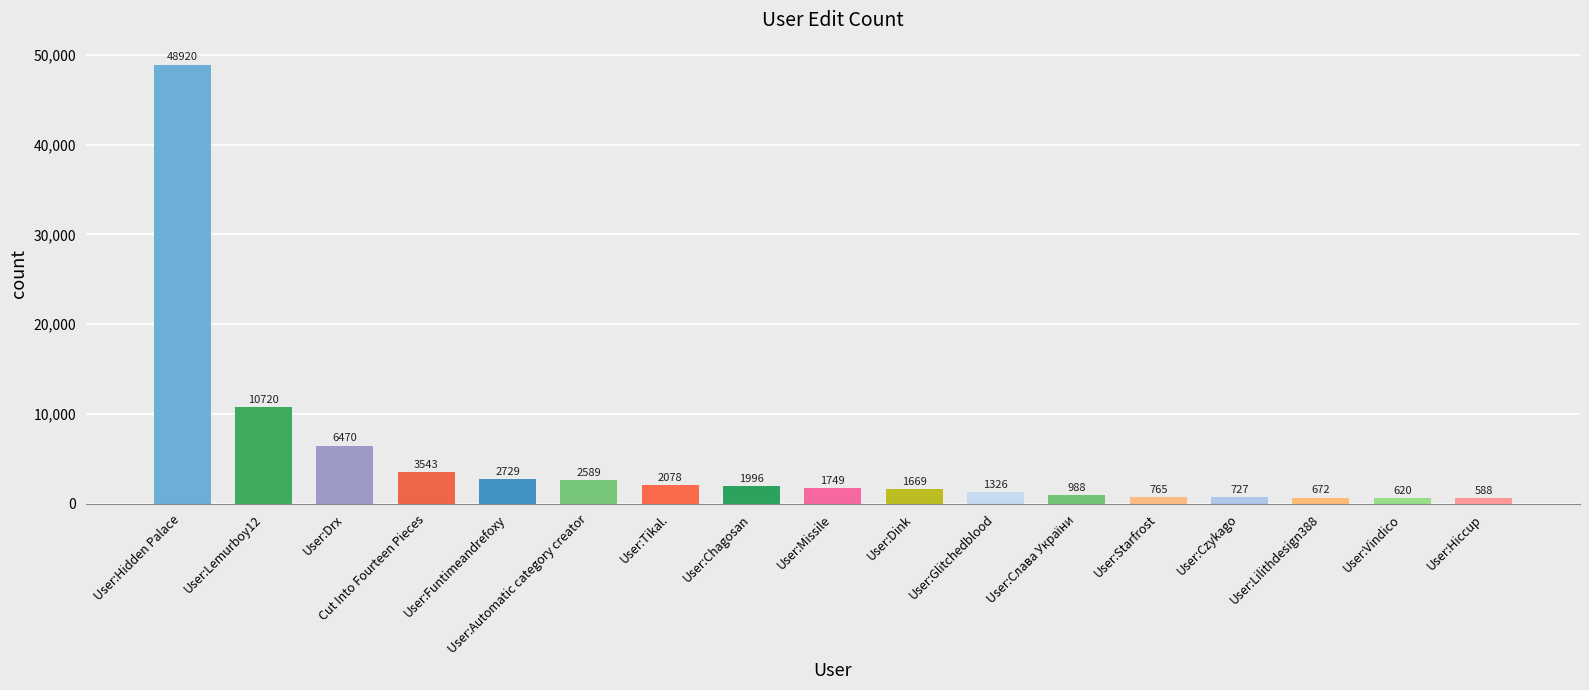

What is the change in value from Cut Into Fourteen Pieces to User:Hiccup?

-2955